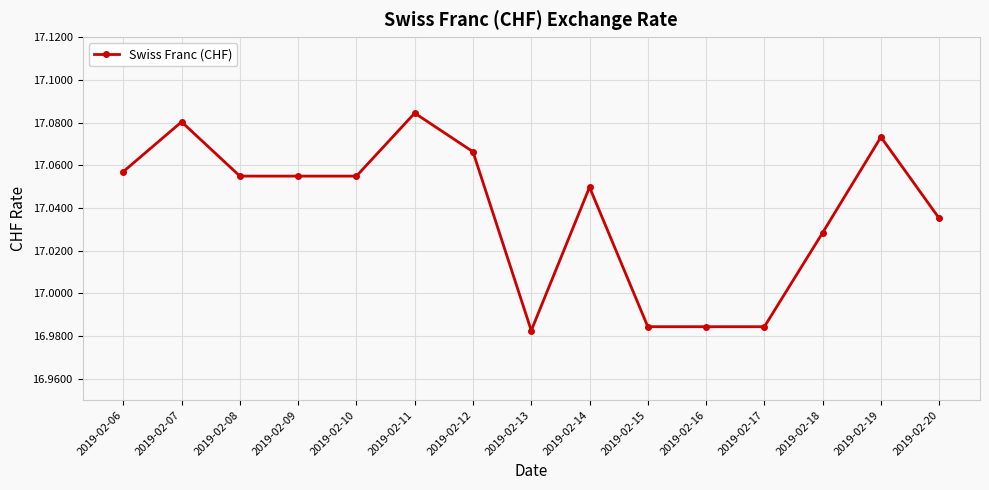

The value at 2019-02-08 is 6.6. True or false?

False